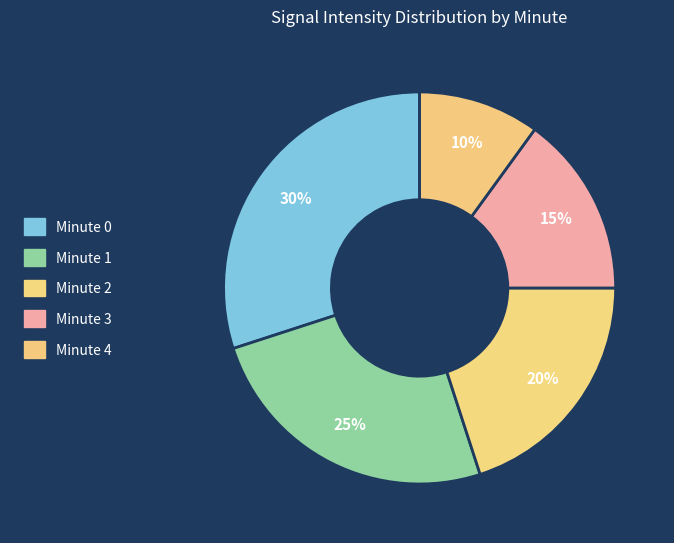

Which slice is the largest?

Minute 0